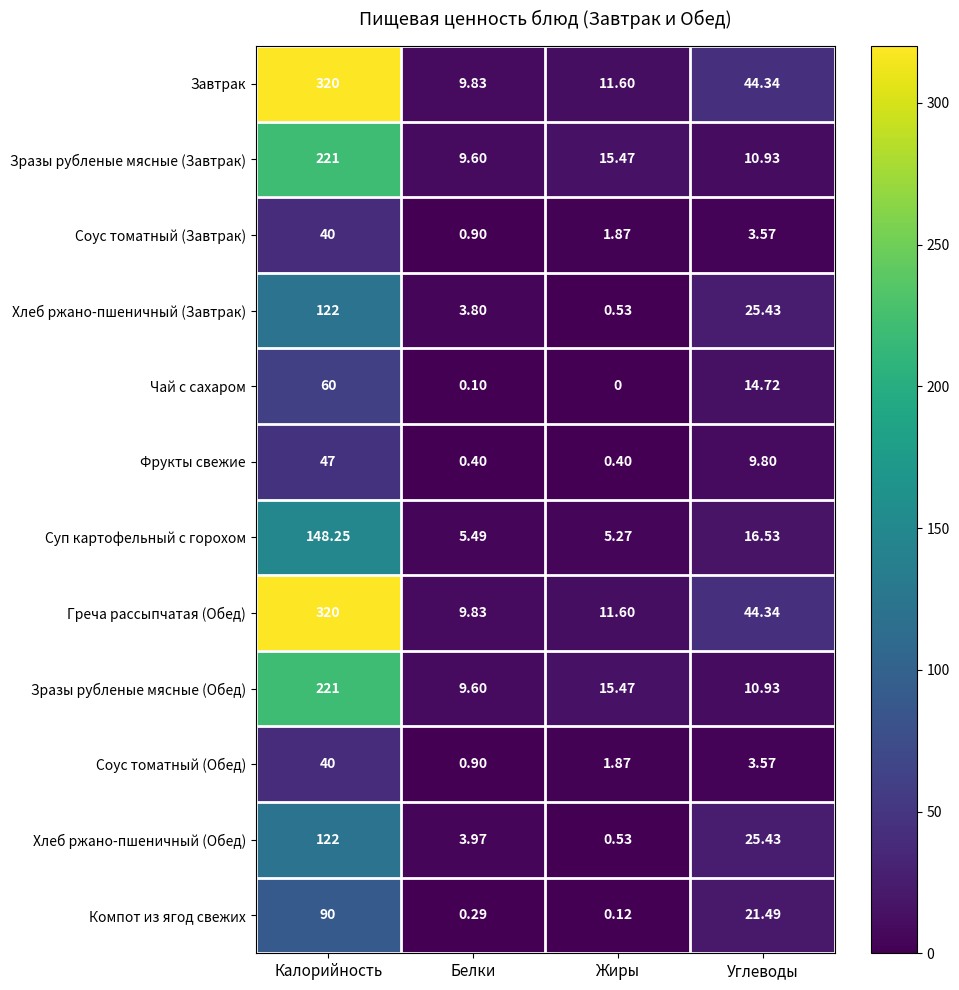

What is the total value across all series at Углеводы?

231.1